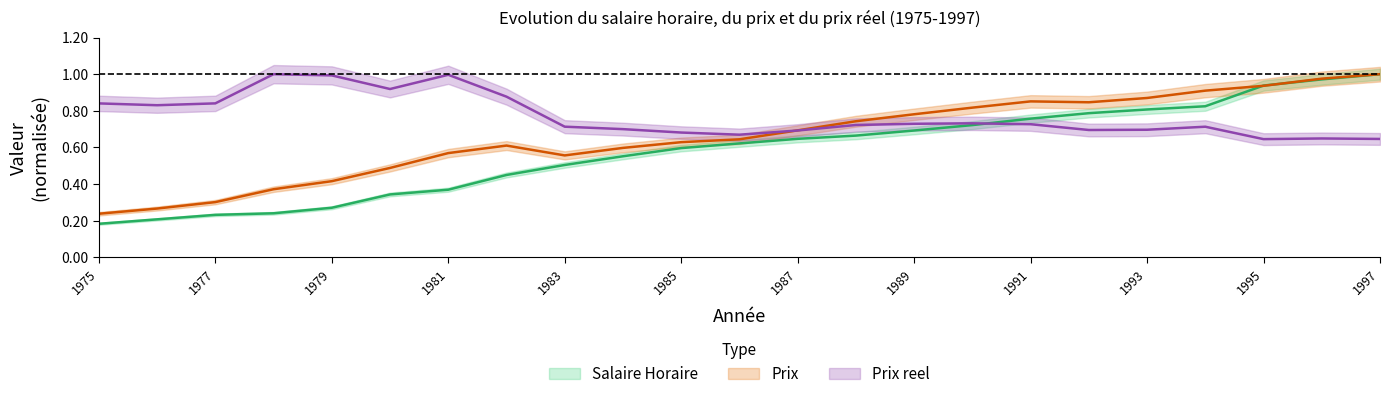

What are all the series names shown in the legend?

Salaire Horaire, Prix, Prix reel